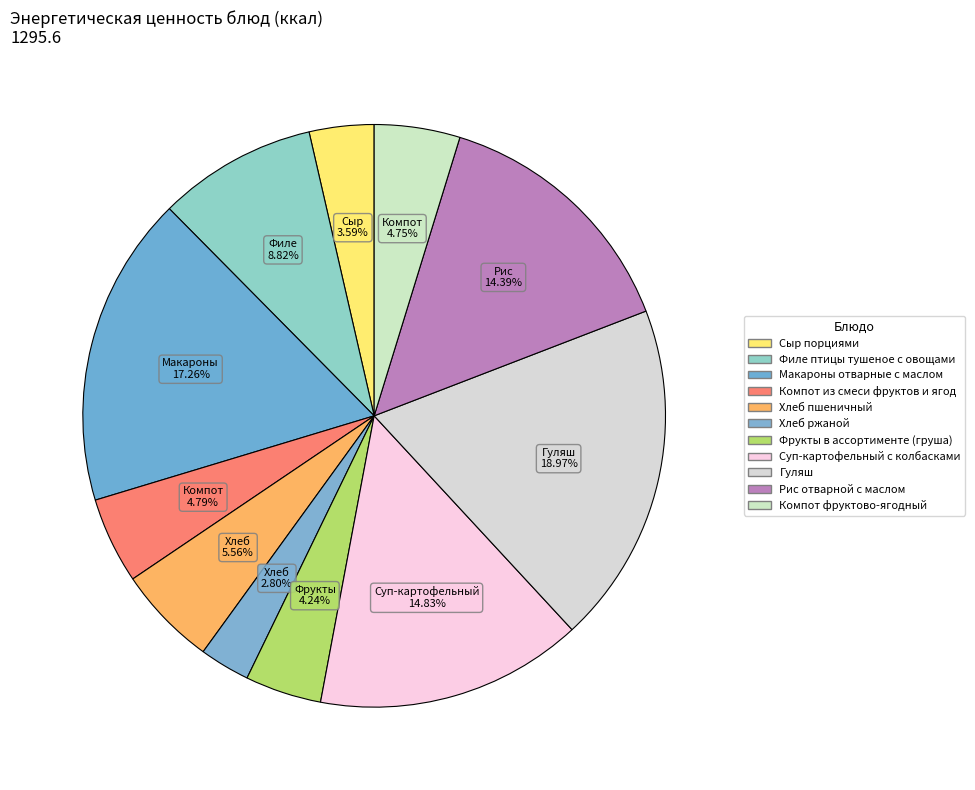

How many slices are in this pie chart?

11